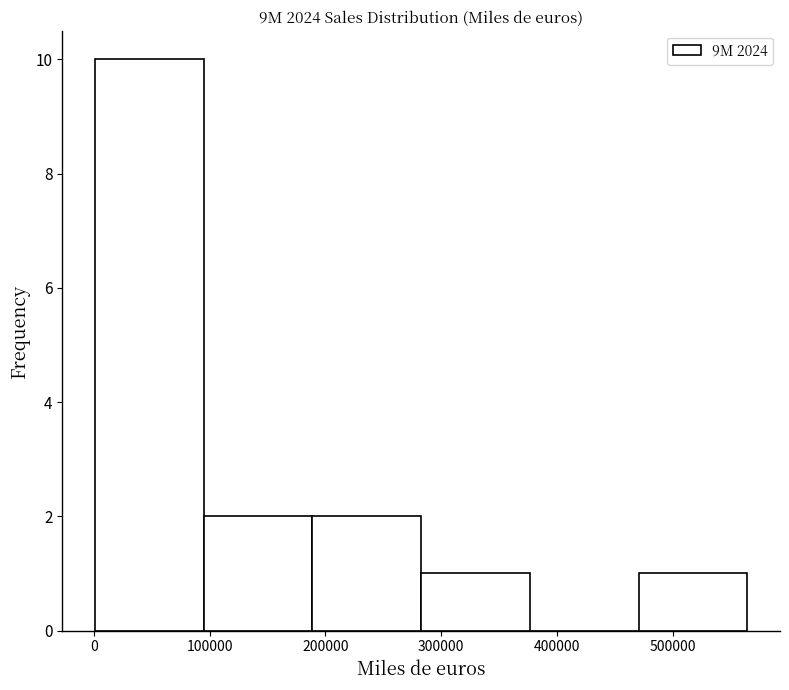

How tall is the bar that spans 190000 to 280000 on the x-axis? Neither the bar edges nor the heights are printed on the chart, so give them approximately, as read against the axes.

2